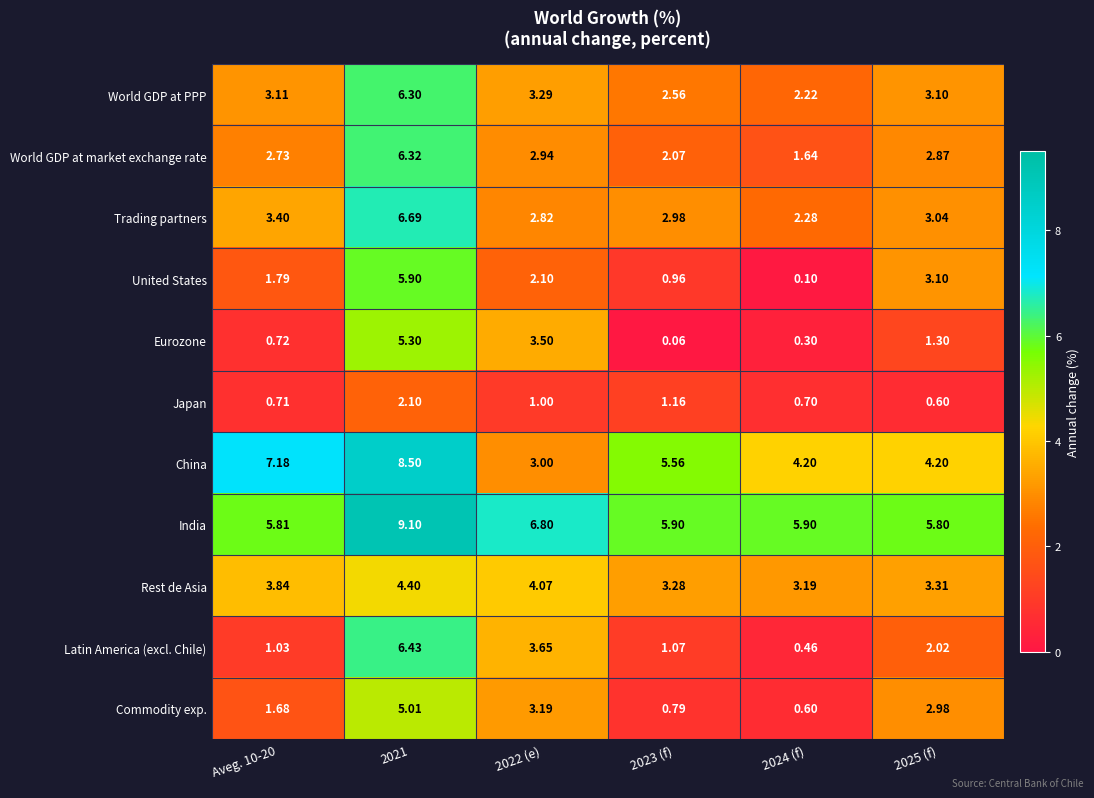

Which series changed the most between 2022 (e) and 2025 (f)?

Eurozone